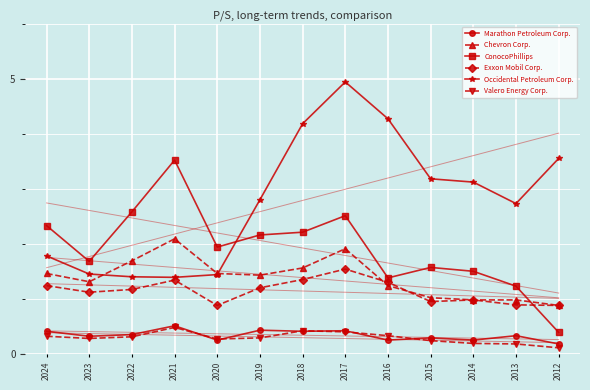

What is the spread (max minus min) of values at 2016?

4.0